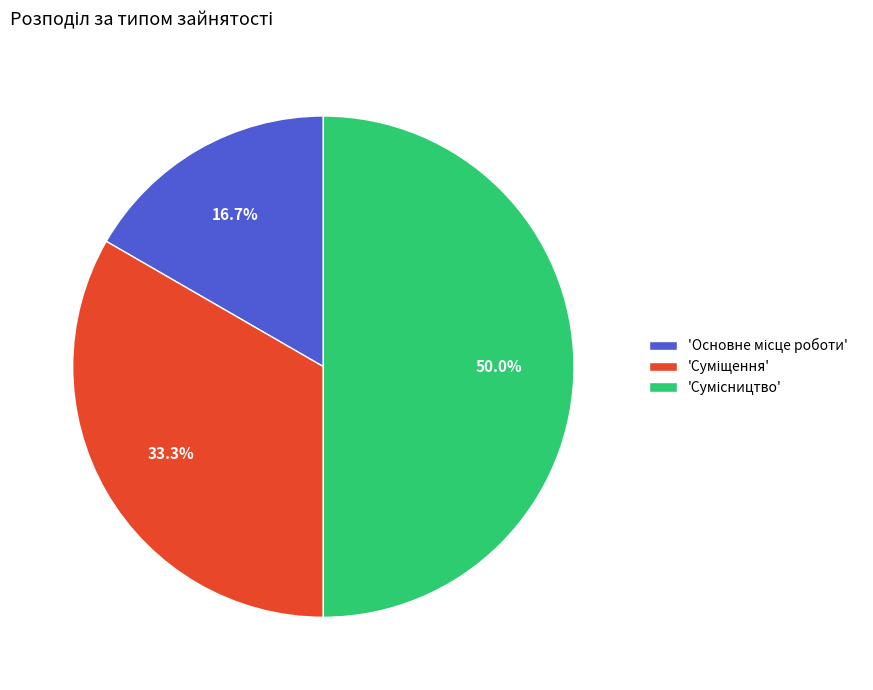

To the nearest percent, what is the difference between the largest and smallest slice percentages?

33%